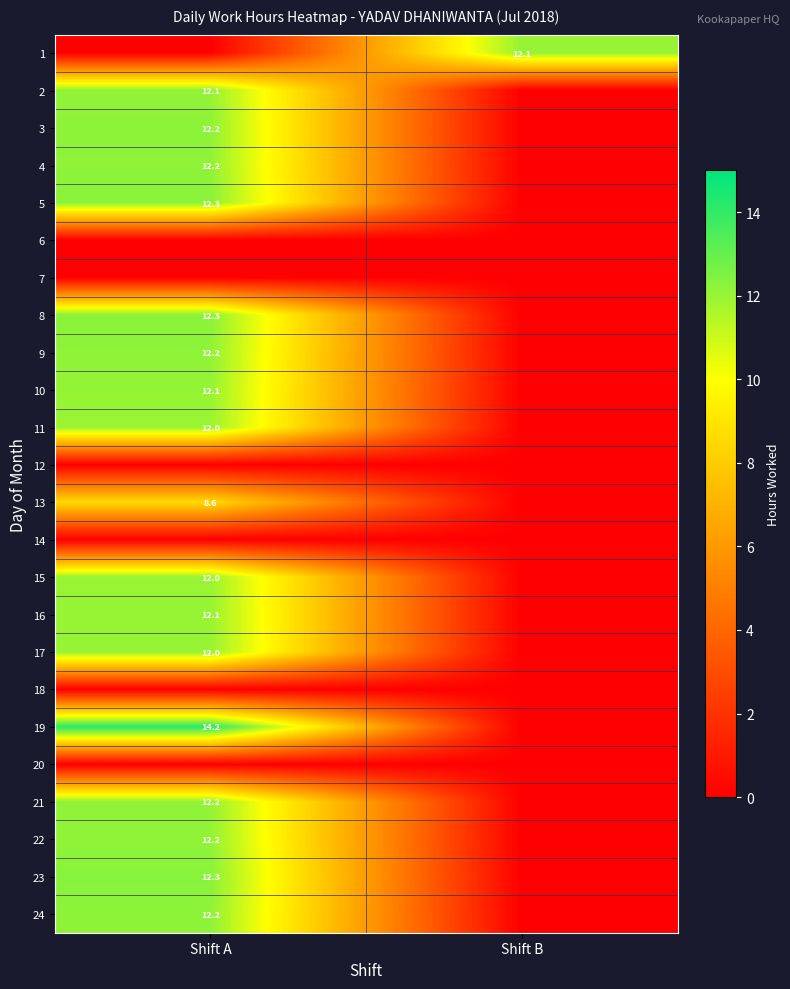

How many data points does each series have?

2